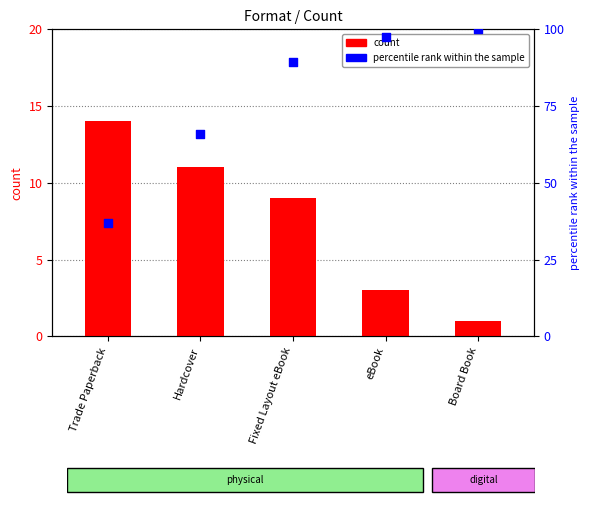

Which series contains the lowest Y value?

count